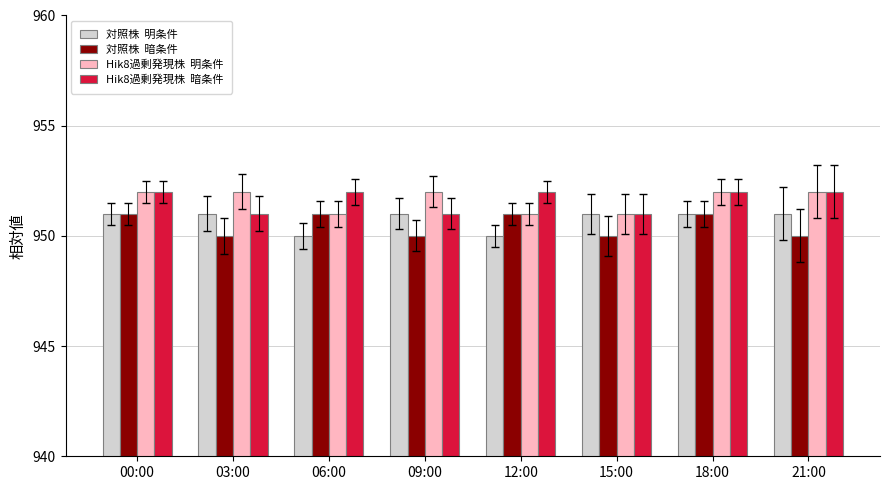

What is the total value across all series at 12:00?

3804